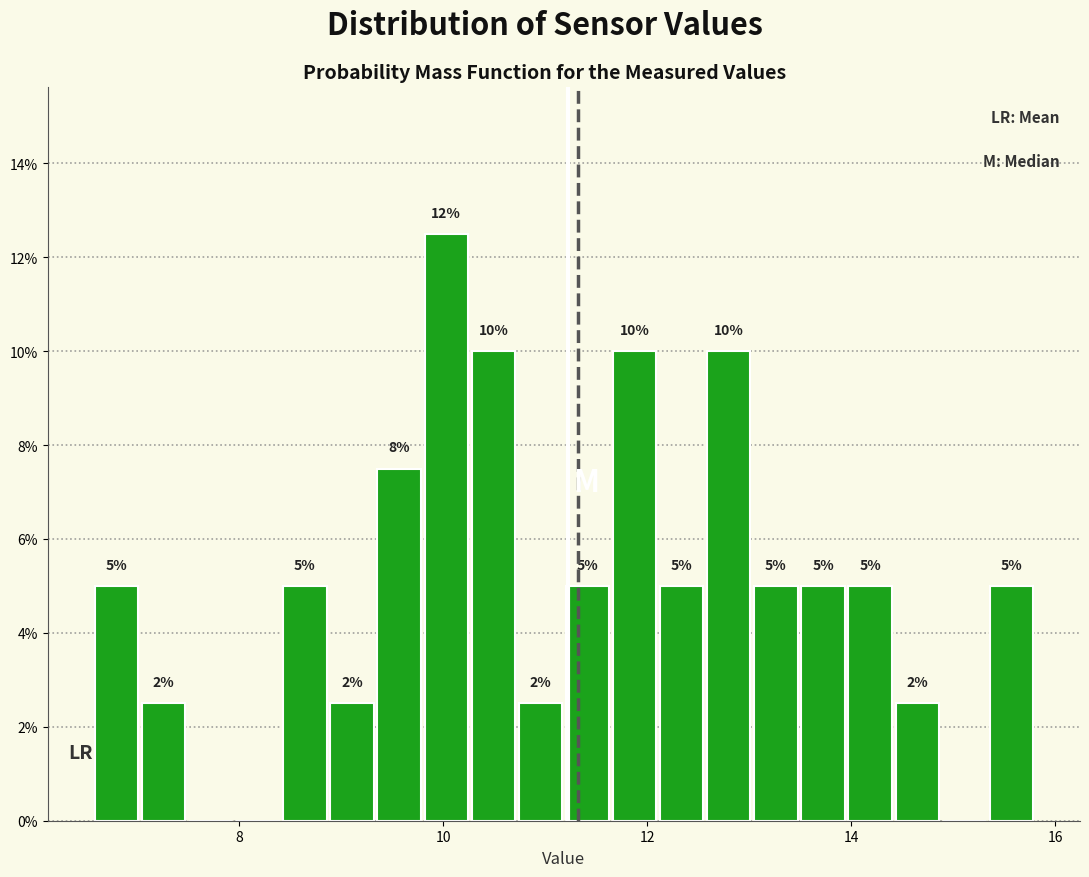

Read against the x-axis, roughly where is the centre of the tallest bar?

10.0